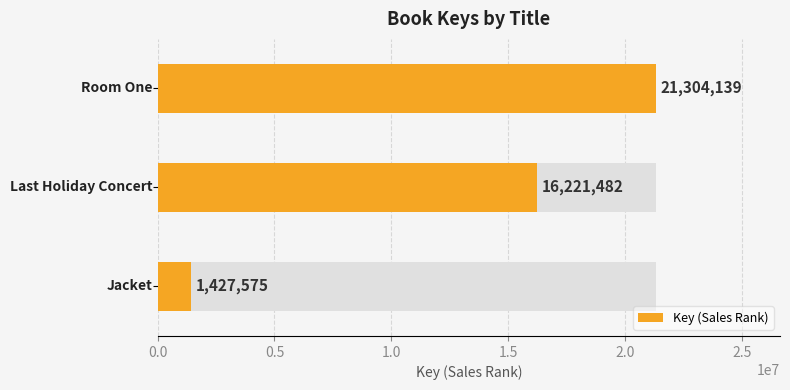

What is the ratio of the value at 0.5 to the value at 0.0?

0.8